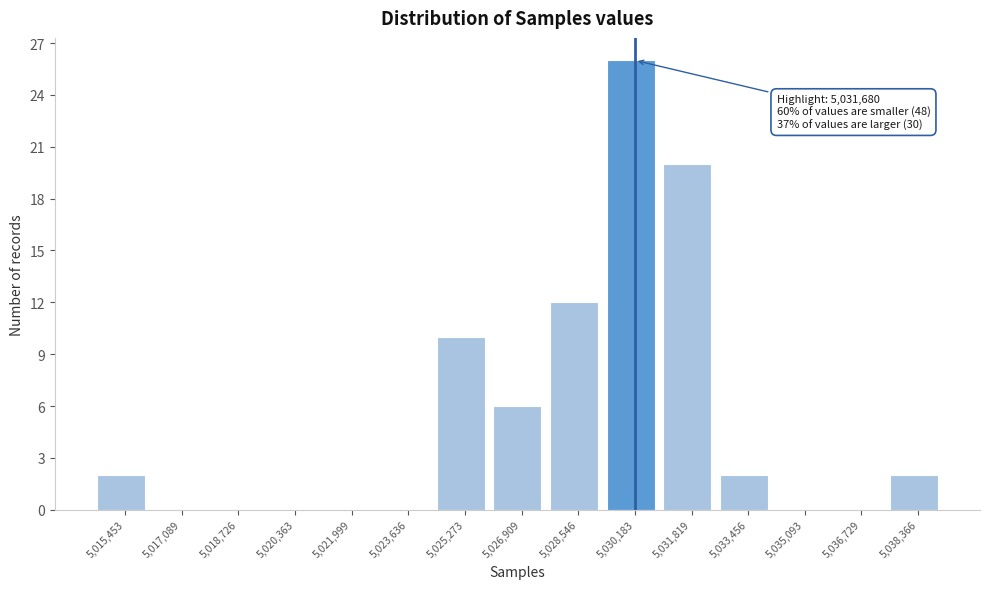

Reading right to left, list all the values displayed in this chart.

5,038,366=2	5,036,729=0	5,035,093=0	5,033,456=2	5,031,819=20	5,030,183=26	5,028,546=12	5,026,909=6	5,025,273=10	5,023,636=0	5,021,999=0	5,020,363=0	5,018,726=0	5,017,089=0	5,015,453=2